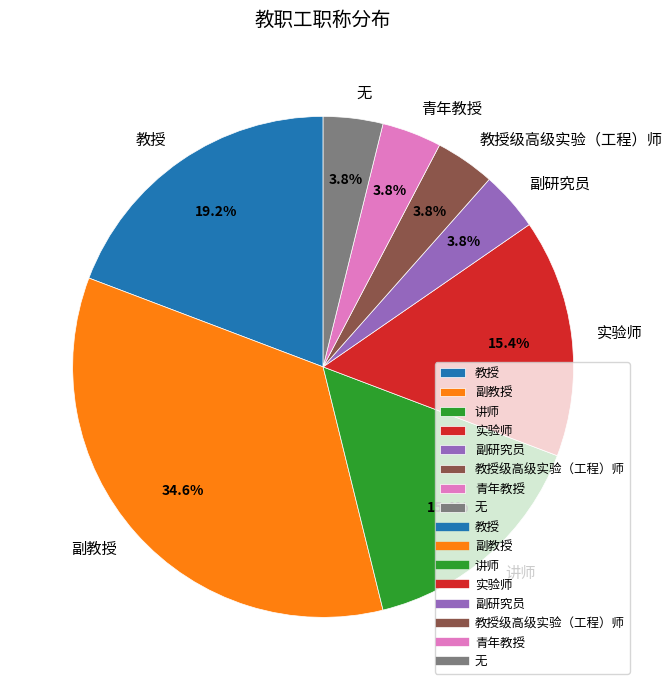

Is 教授级高级实验（工程）师 the majority of the pie?

No